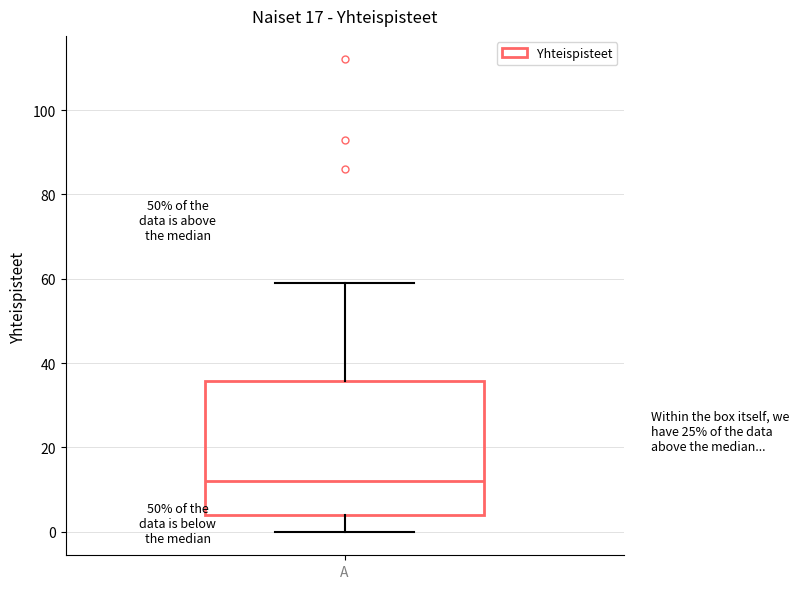

Read this box plot against the y-axis: the position of the median line, the range covered by the box, and the ends of both whiskers. The values are not printed on the chart, so give them approximately, as read against the axis.

median 12, box 4 to 36, whiskers 0 to 60